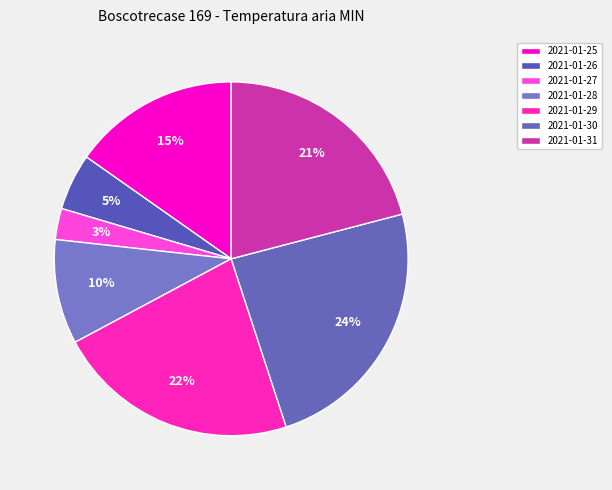

How many segments does this pie chart have?

7